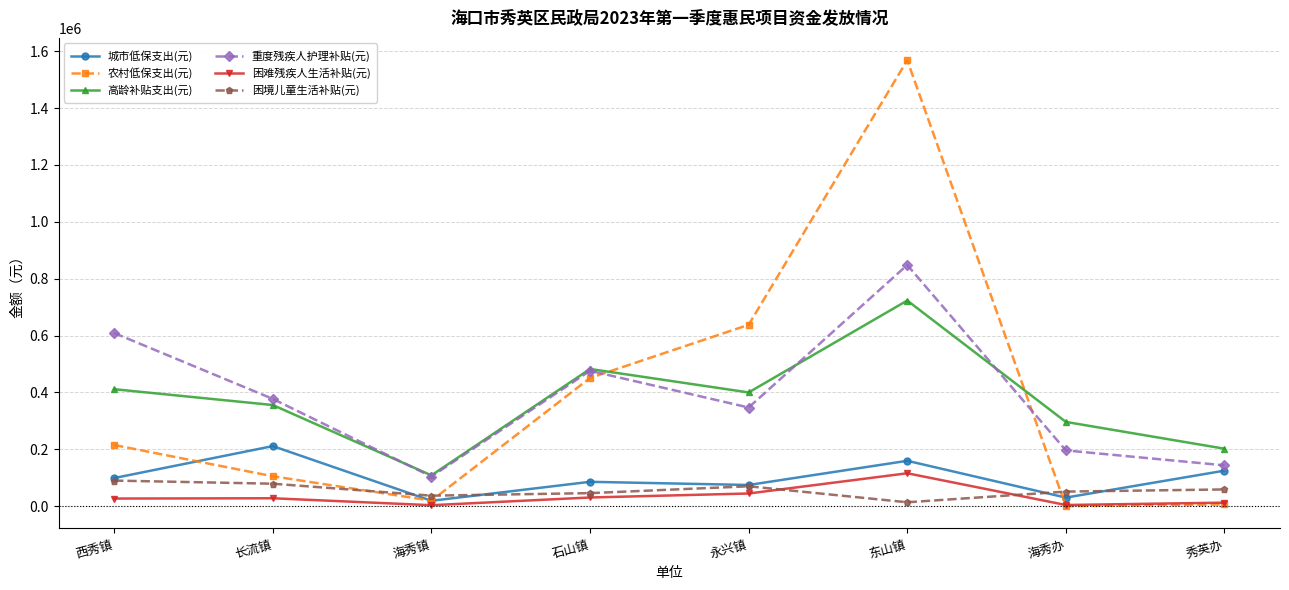

Which category has the highest value across all series?

东山镇